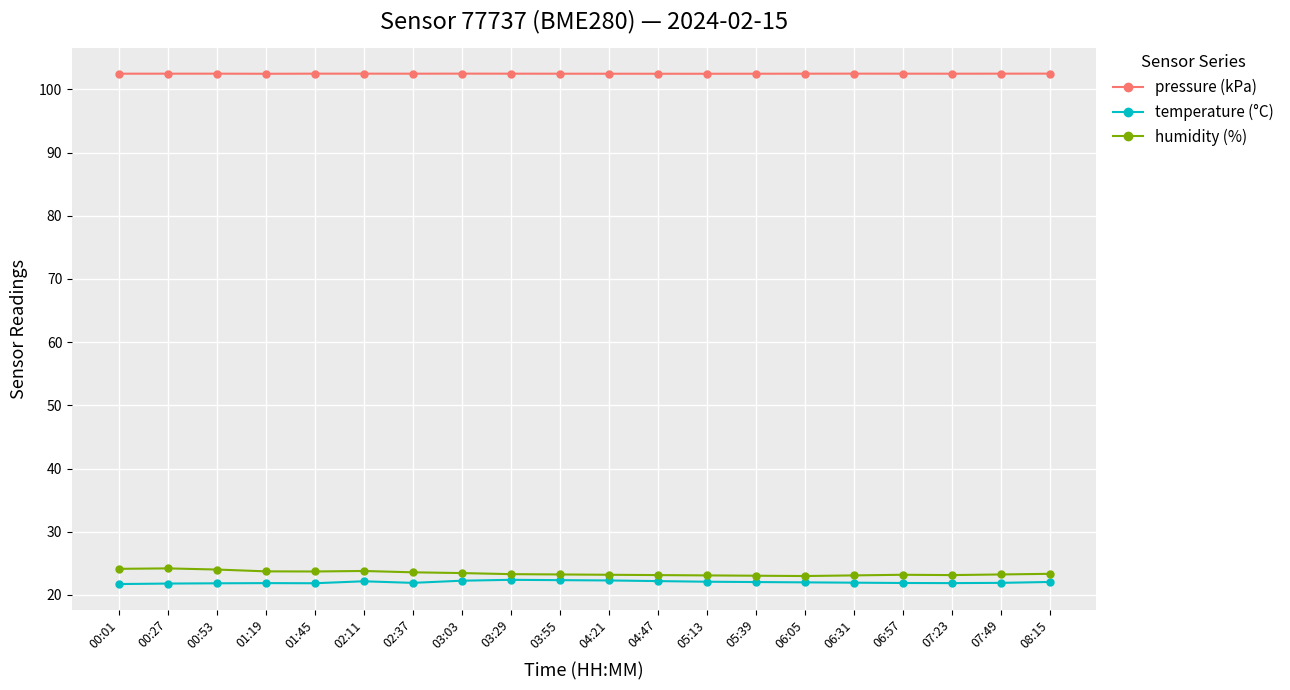

What is the maximum value for humidity (%)?

24.2